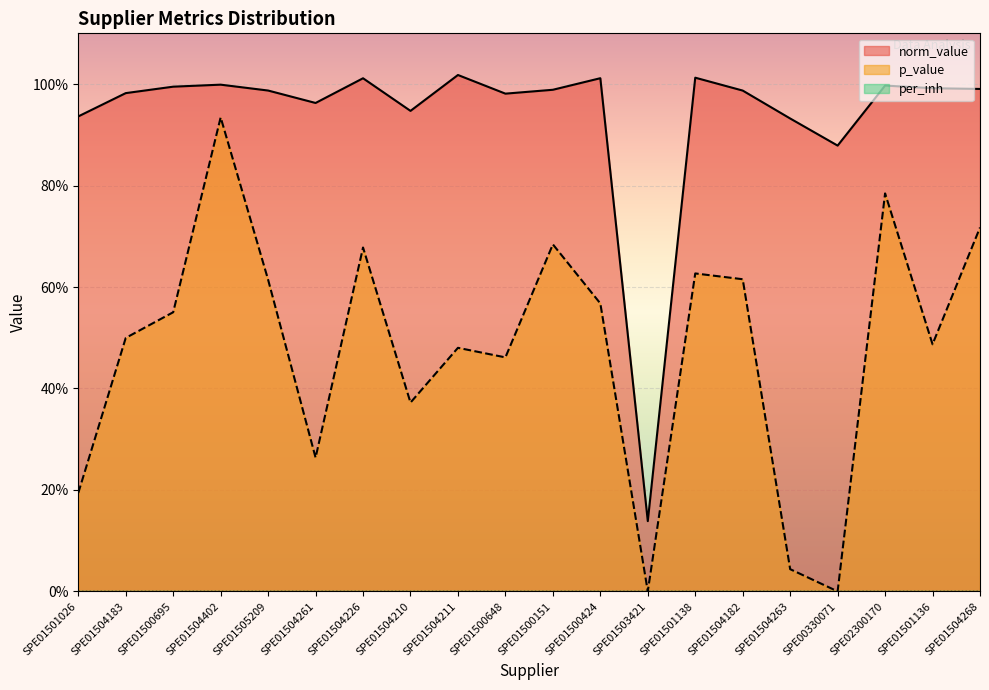

True or false: norm_value and p_value cross at least once.

False